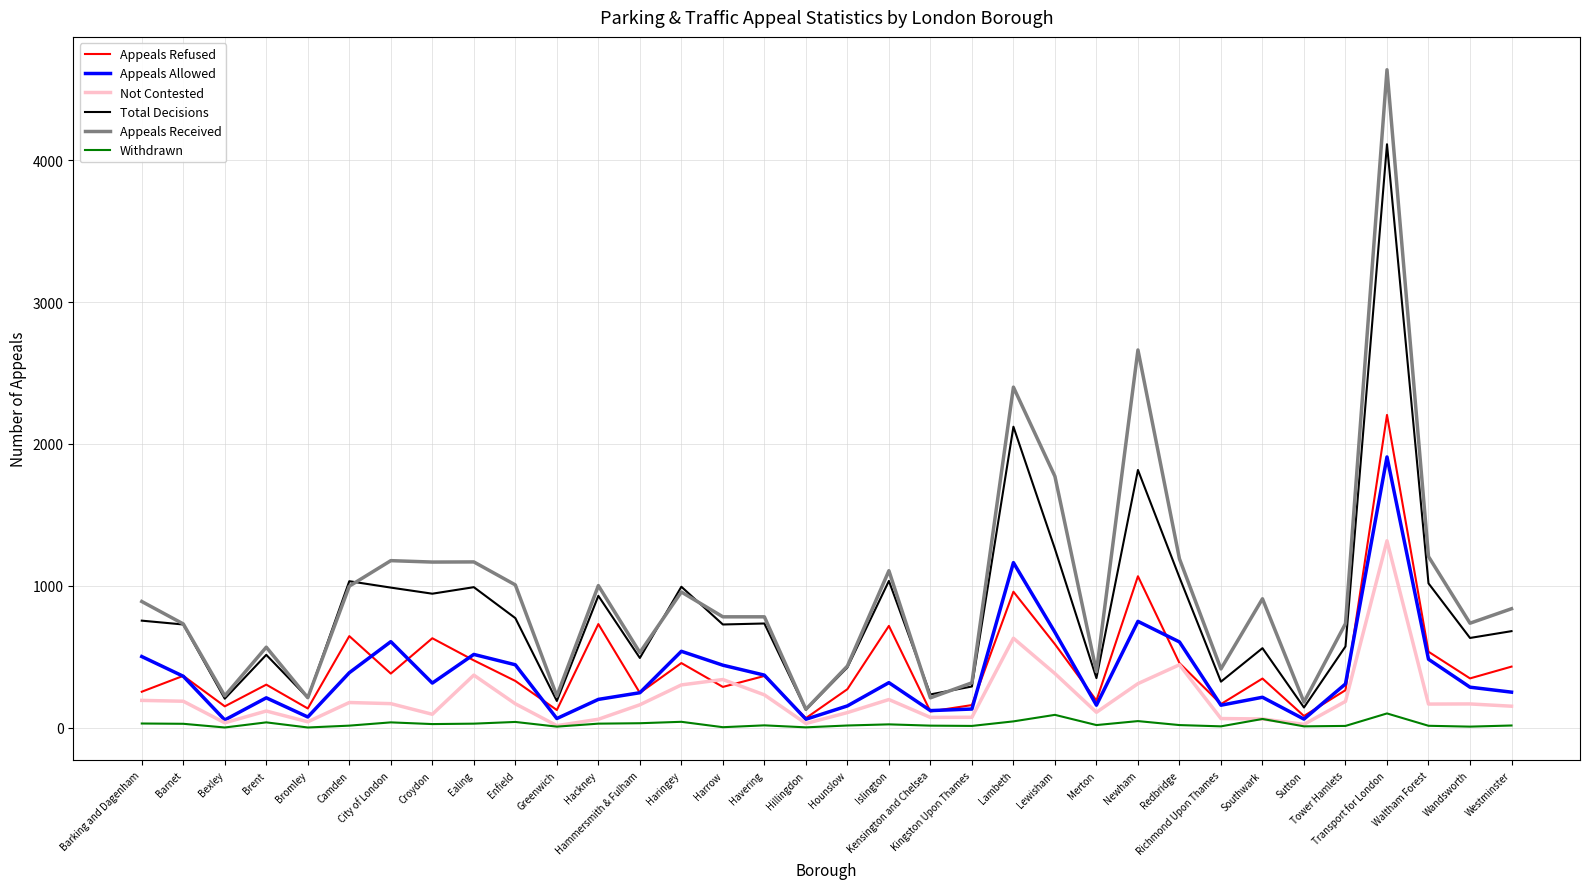

After their last crossing, which series has the higher values: Not Contested or Appeals Refused?

Appeals Refused